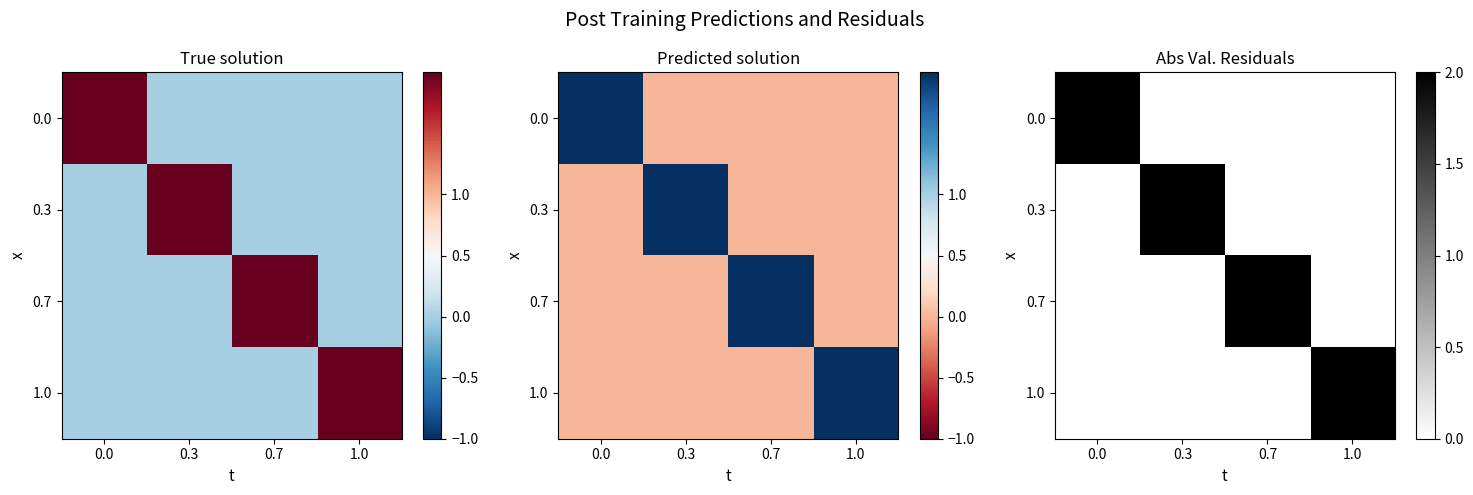

What is the difference between the highest and lowest values at 0.3?

2